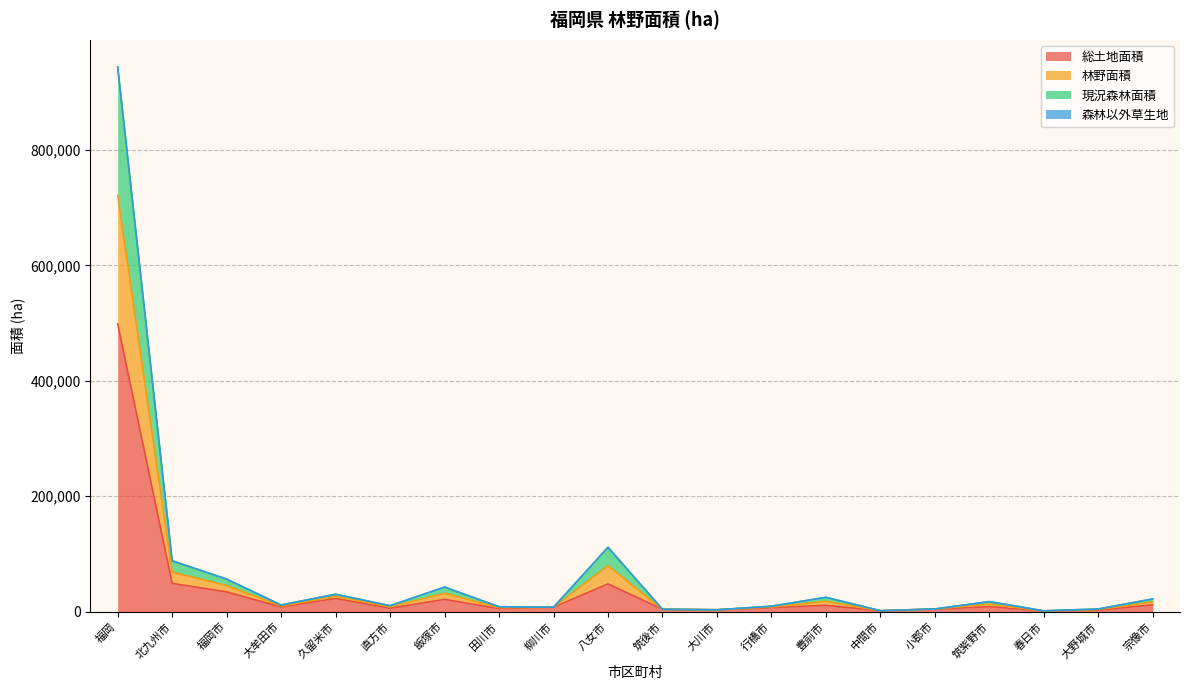

What is the total value across all series at 八女市?

111576